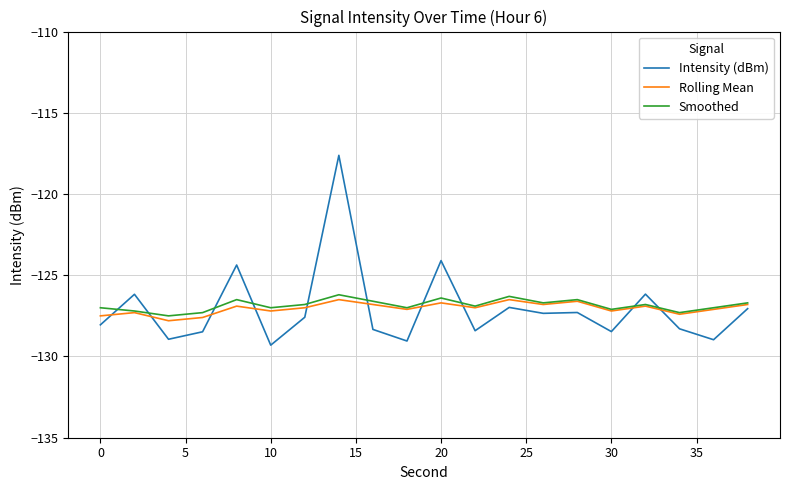

Which series has the widest spread of values?

Intensity (dBm)